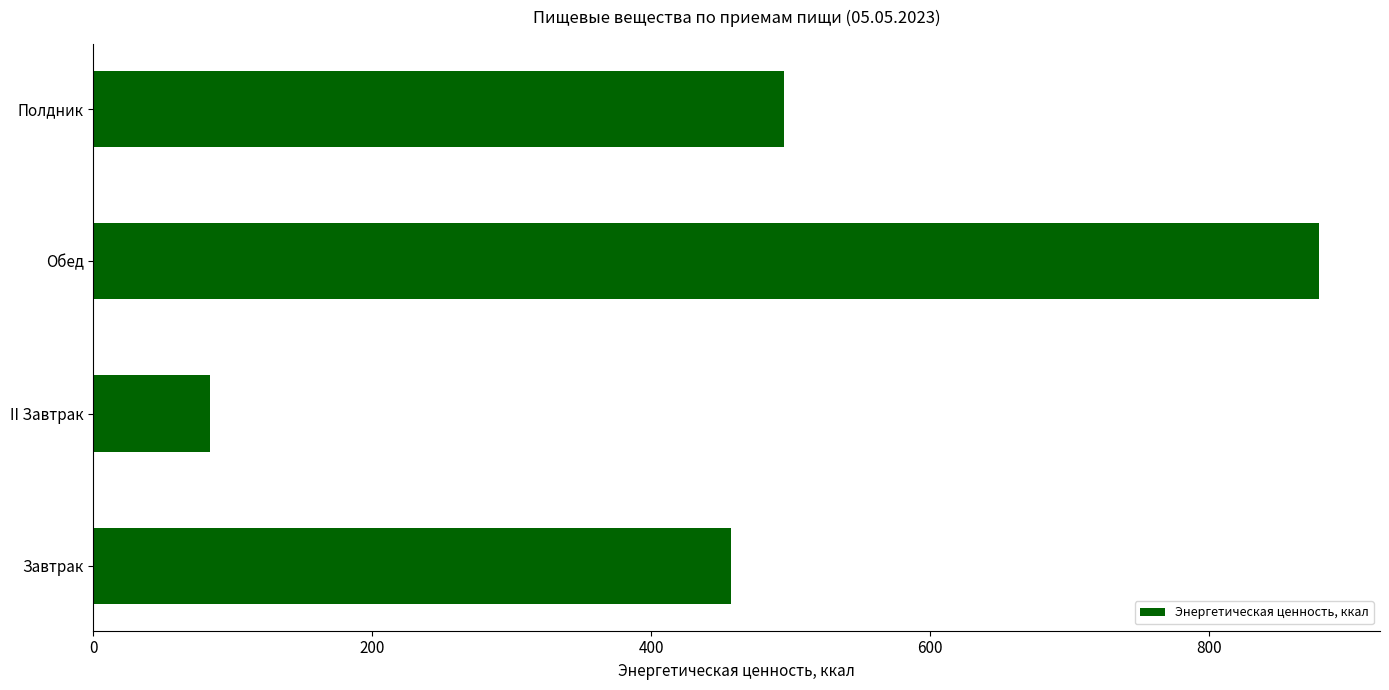

Rank the categories by value from highest to lowest.

Обед, Полдник, Завтрак, II Завтрак